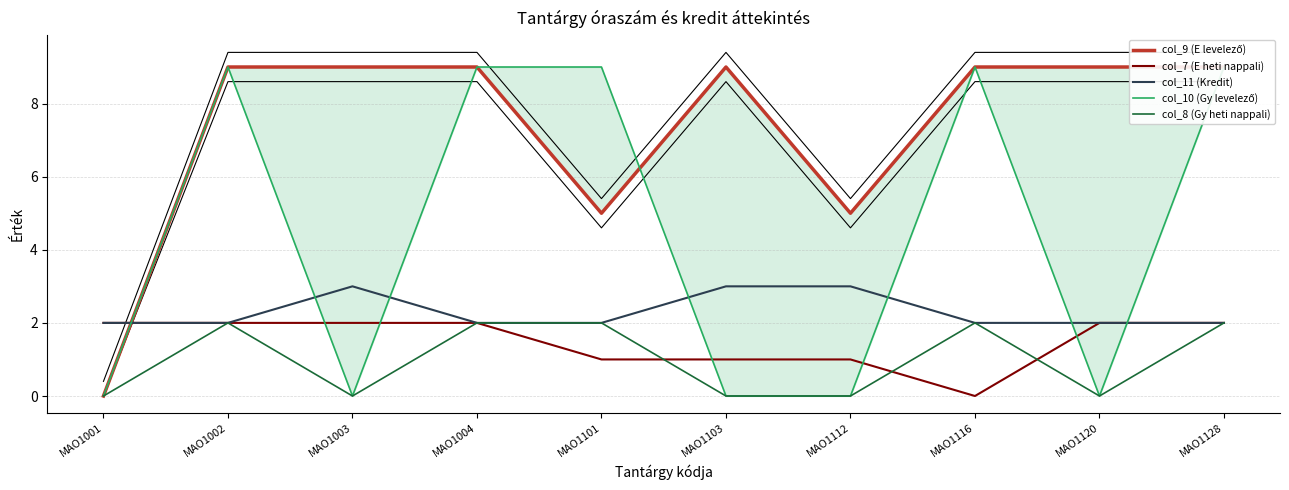

What is the highest value of the col_8 (Gy heti nappali) series?

2